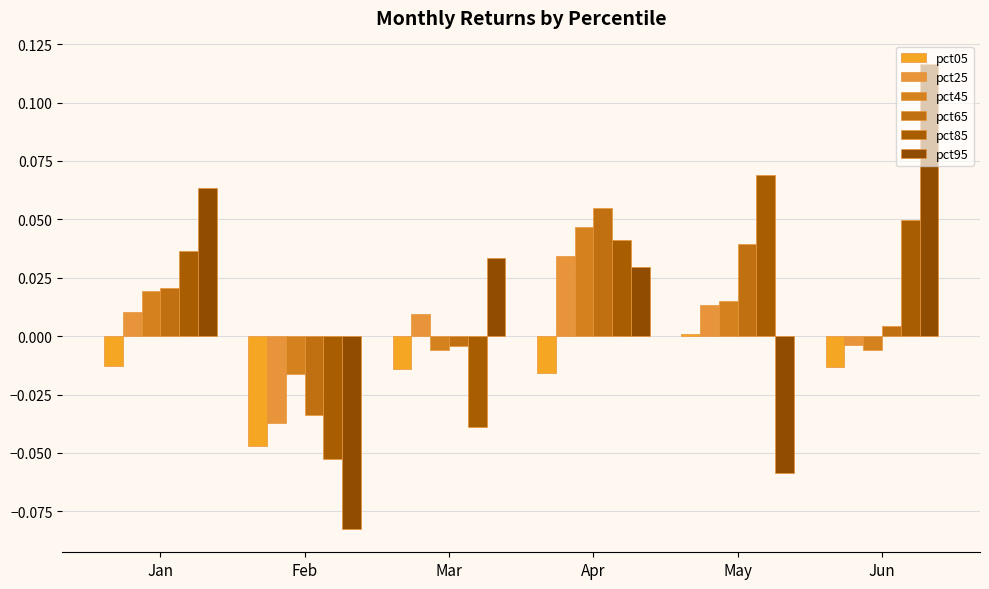

What is the sum of all pct45 values?

0.1